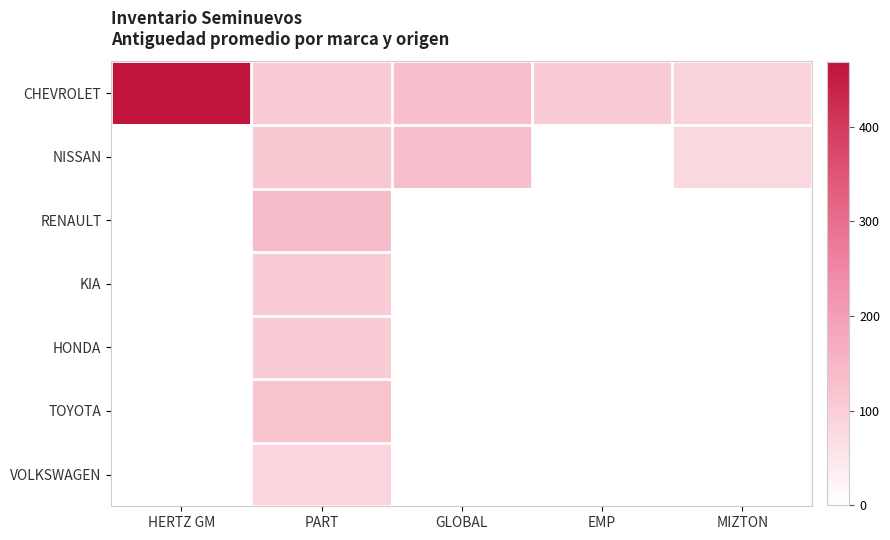

Which label corresponds to the largest value in the chart?

HERTZ GM